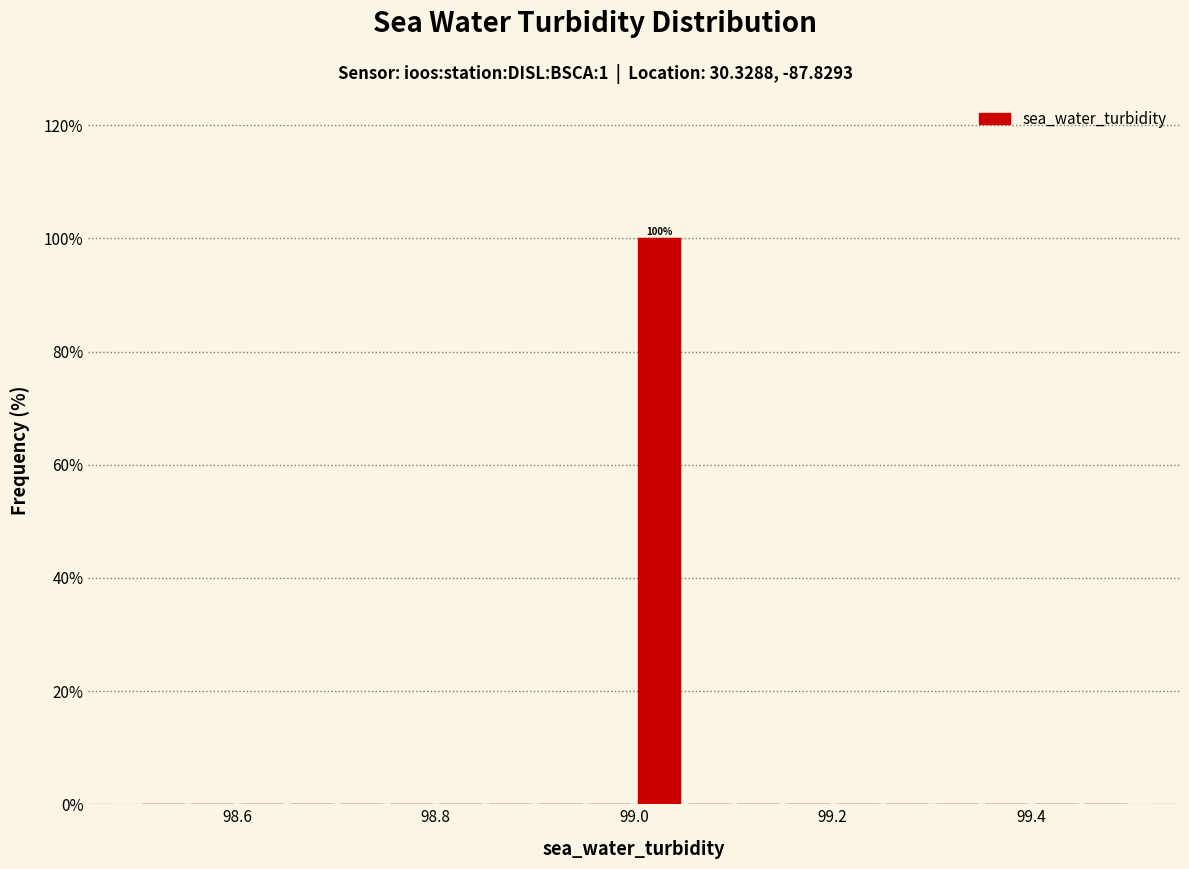

Read against the x-axis, roughly where is the centre of the tallest bar?

99.02